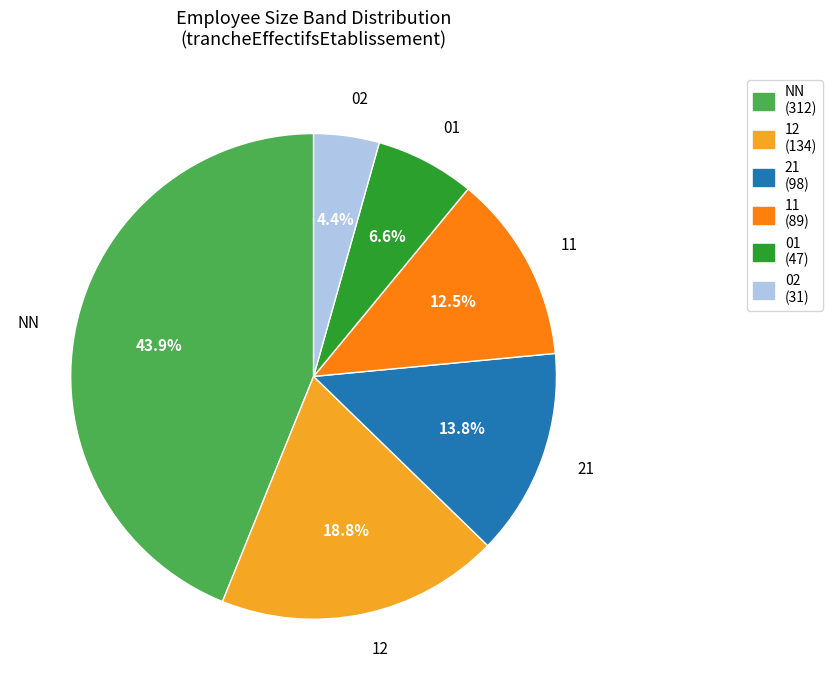

Is there a majority slice in this chart?

No